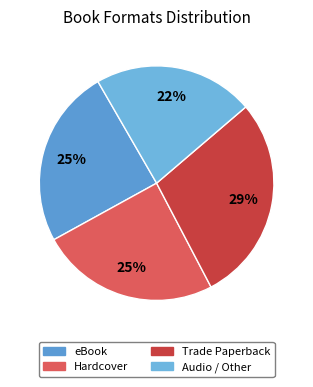

How many segments does this pie chart have?

4